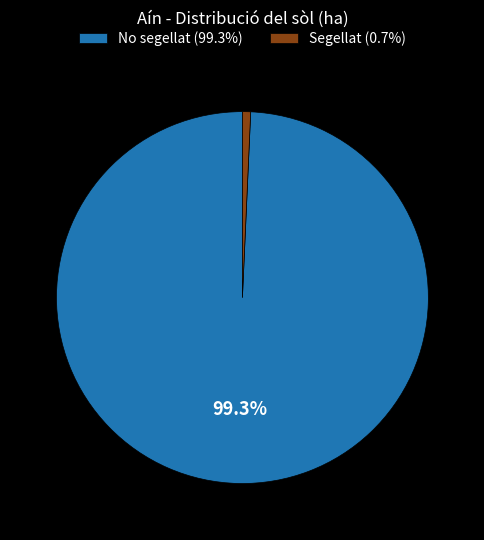

Approximately how many times larger is the value at No segellat compared to Segellat?

139.9